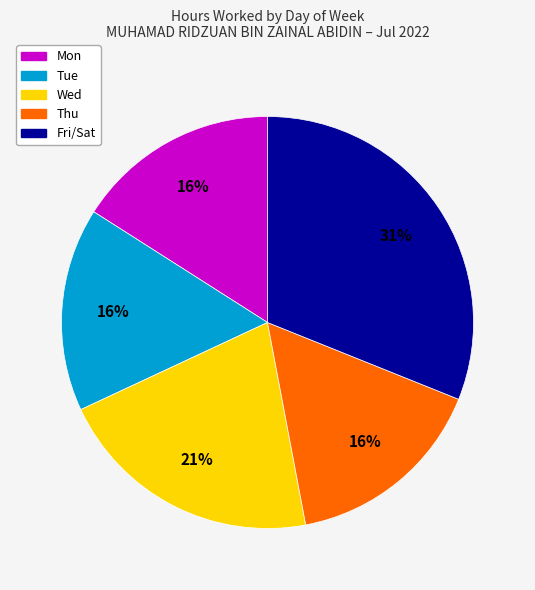

To the nearest percent, what is the difference between the largest and smallest slice percentages?

15%